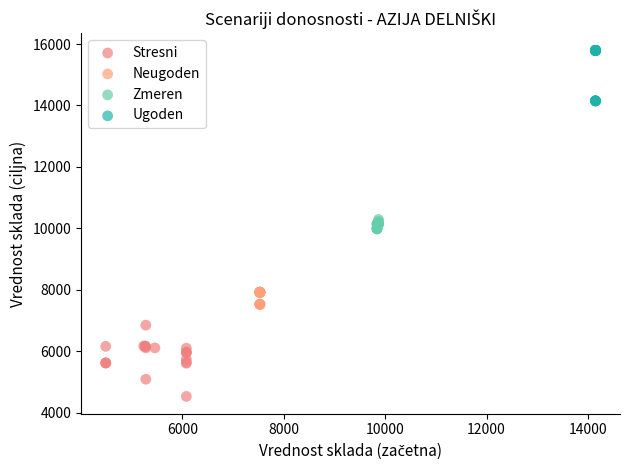

Which series reaches the maximum Y coordinate?

Ugoden